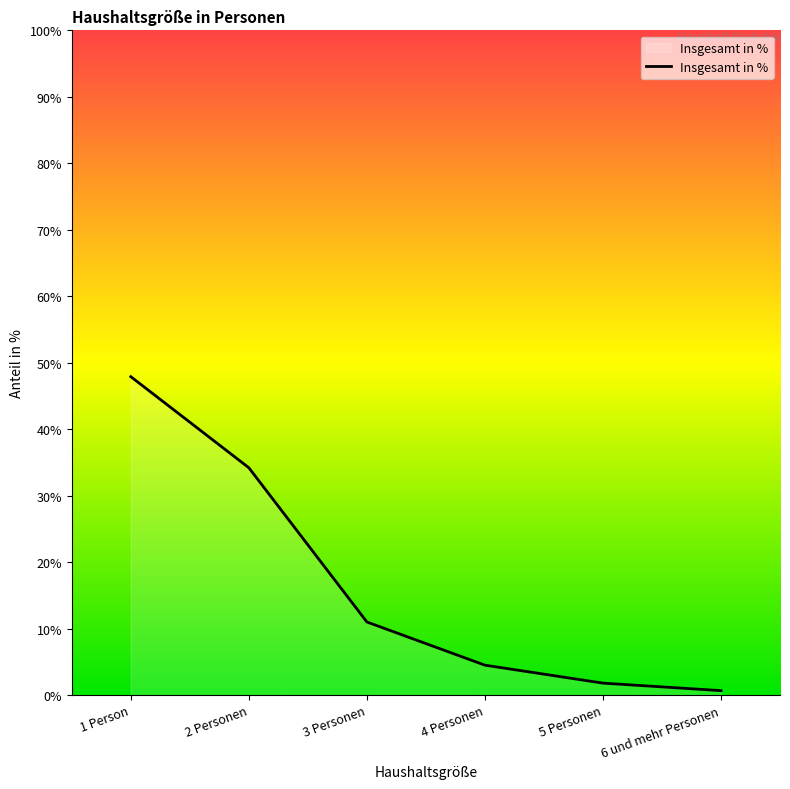

Reading left to right, list all the values displayed in this chart.

1 Person=47.9	2 Personen=34.2	3 Personen=11.0	4 Personen=4.5	5 Personen=1.8	6 und mehr Personen=0.7